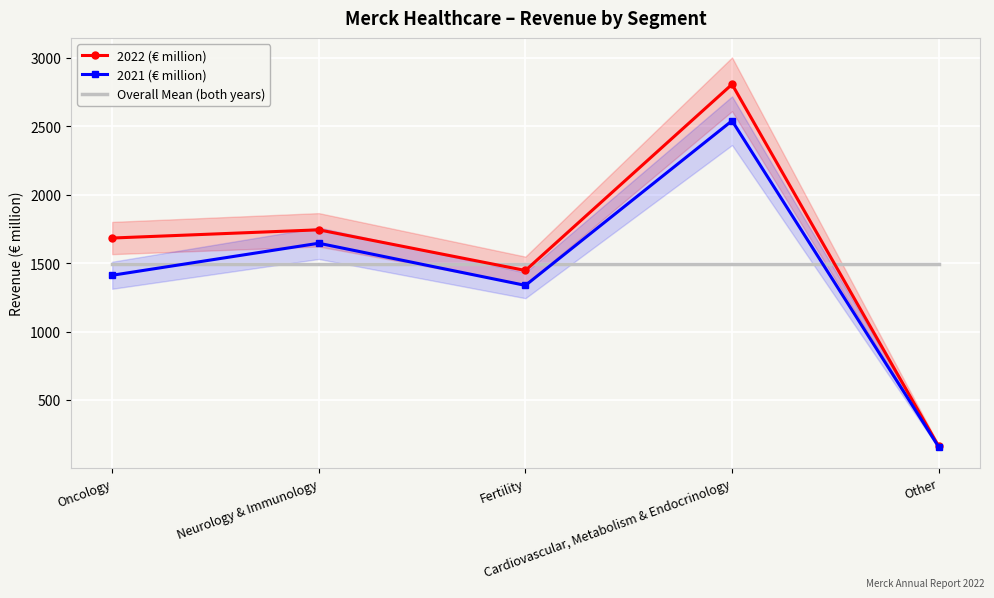

True or false: Overall Mean (both years) has a value of 560.8 at Fertility.

False